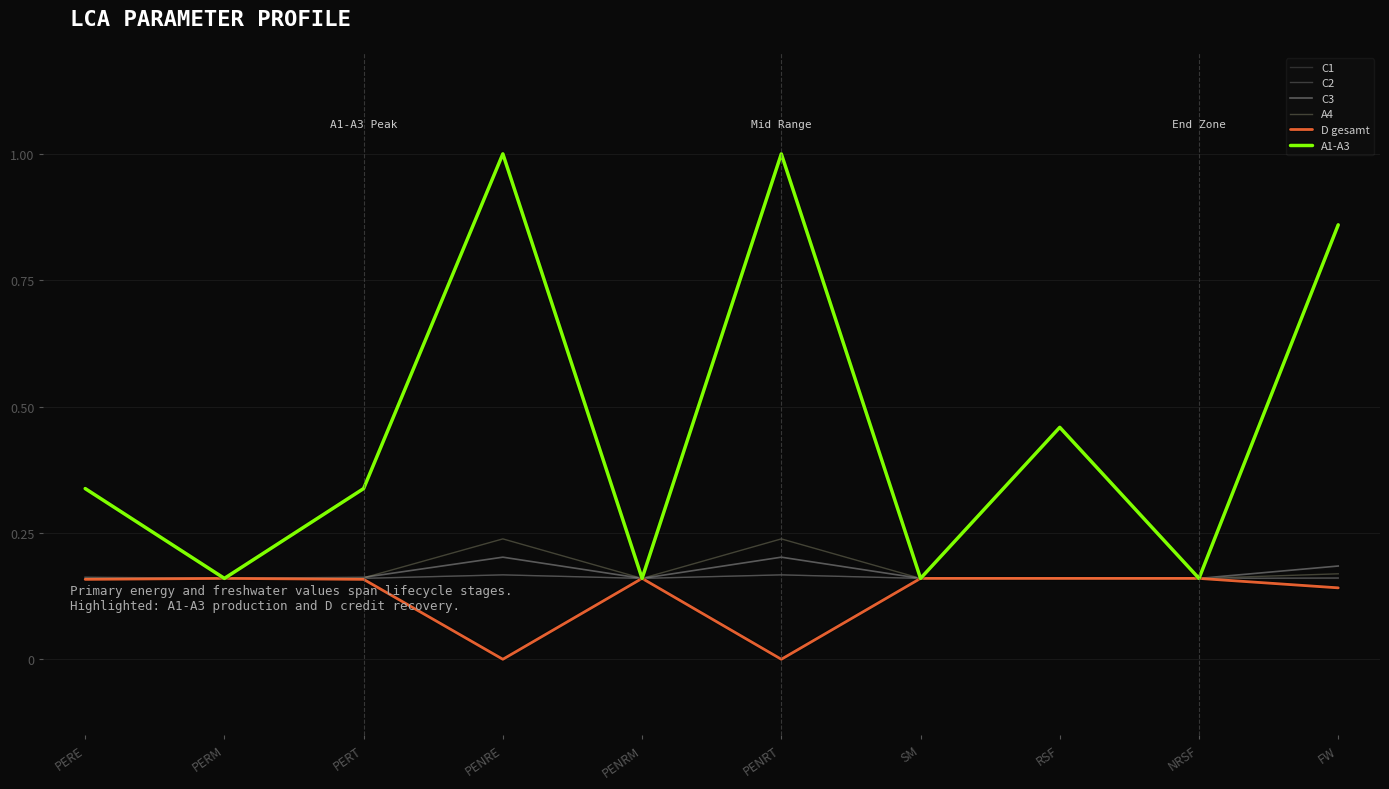

True or false: A1-A3 has more than 2 points higher than both neighbors.

True